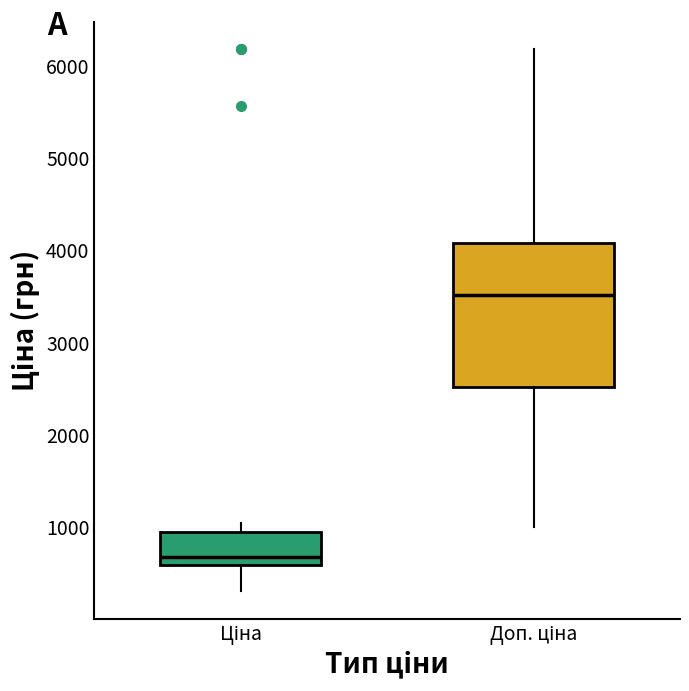

Reading left to right, read every box against the y-axis: the position of its median line, the range the box covers, and the ends of its whiskers. The values are not printed on the chart, so give them approximately, as read against the axis.

Ціна: median 700, box 600 to 900, whiskers 300 to 1000
Доп. ціна: median 3500, box 2500 to 4100, whiskers 1000 to 6200